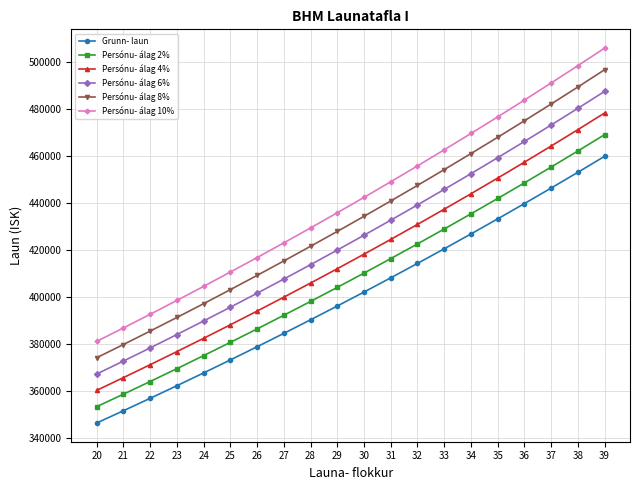

True or false: Persónu- álag 8% and Grunn- laun cross at least once.

False